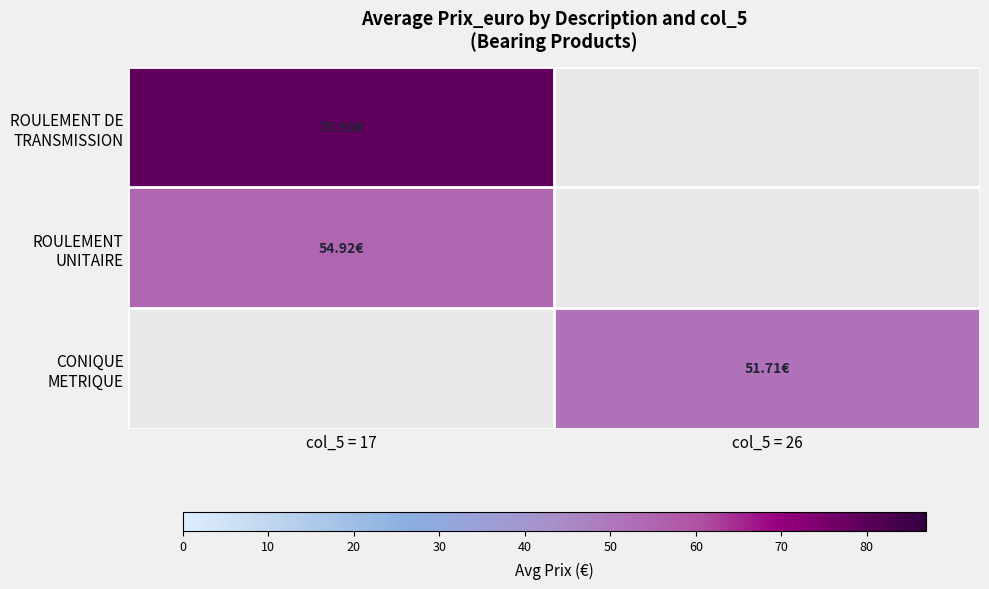

Is the value of CONIQUE METRIQUE at col_5 = 17 greater than the value of ROULEMENT DE TRANSMISSION at col_5 = 17?

No